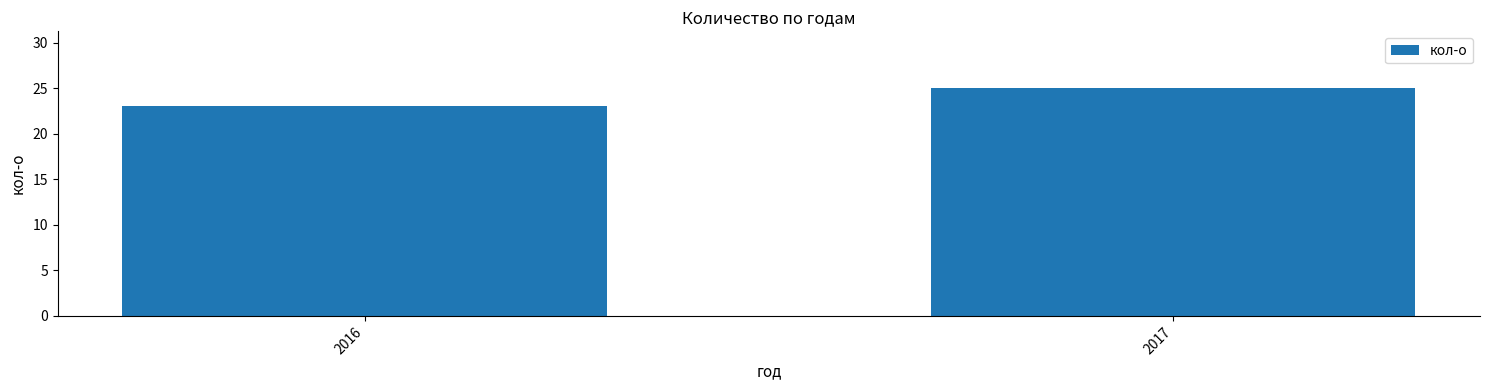

Reading left to right, what are all the values shown in this chart?

23	25